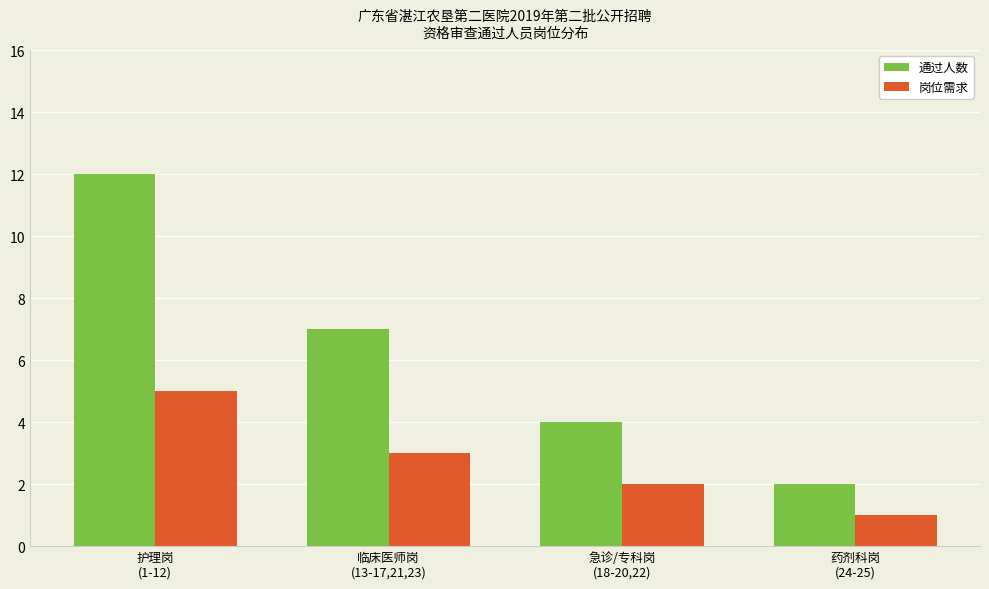

Is the value of 岗位需求 at 临床医师岗
(13-17,21,23) greater than the value of 通过人数 at 药剂科岗
(24-25)?

Yes